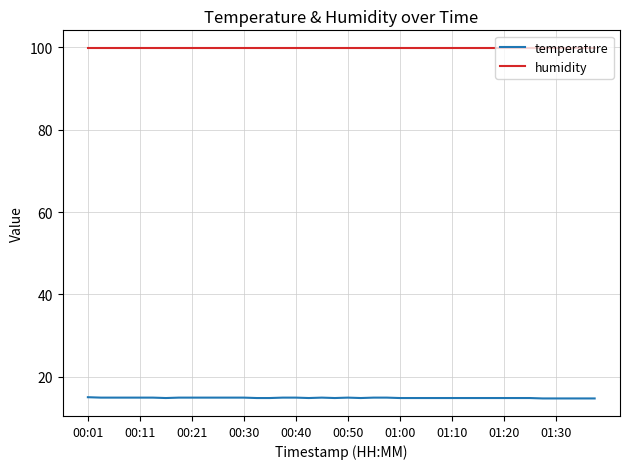

Which series has the largest total across all categories?

humidity